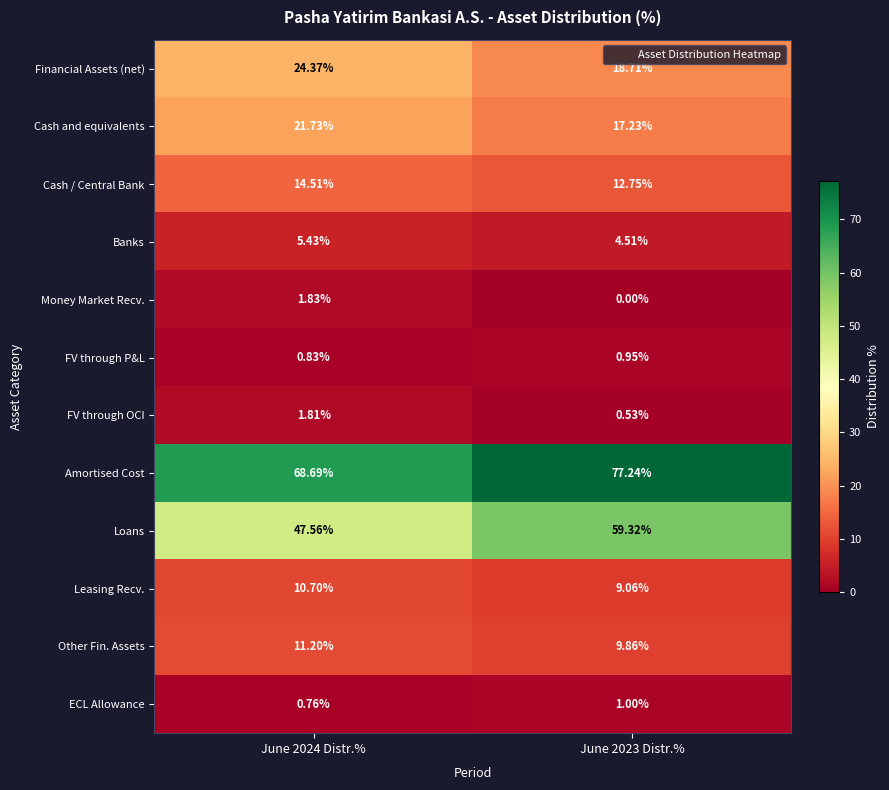

Which series has the largest range (max minus min)?

Loans